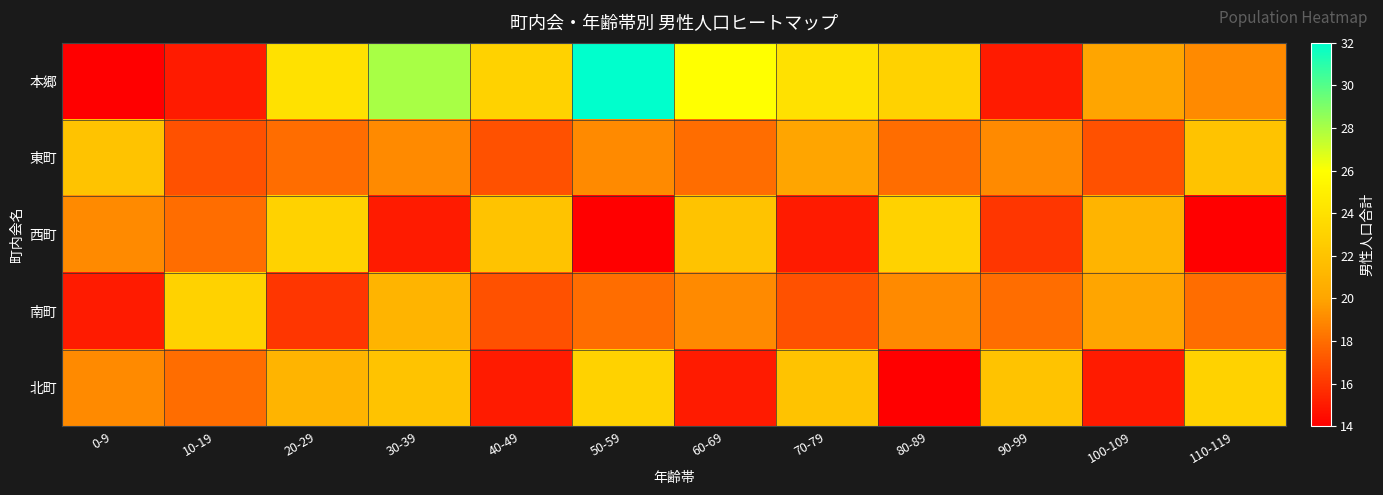

Between 60-69 and 80-89, which is larger?

60-69